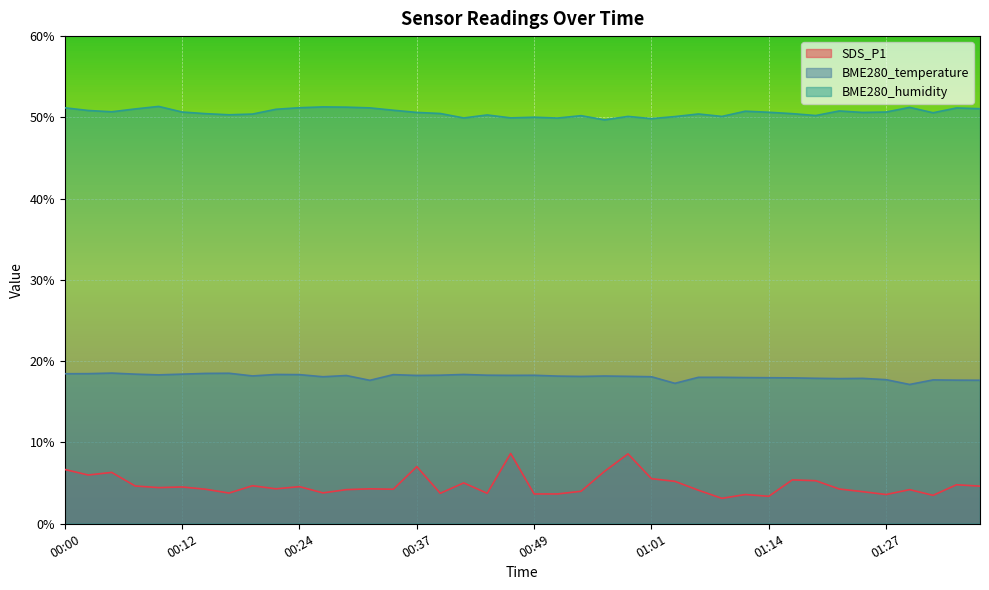

True or false: BME280_temperature and SDS_P1 intersect in this chart.

False